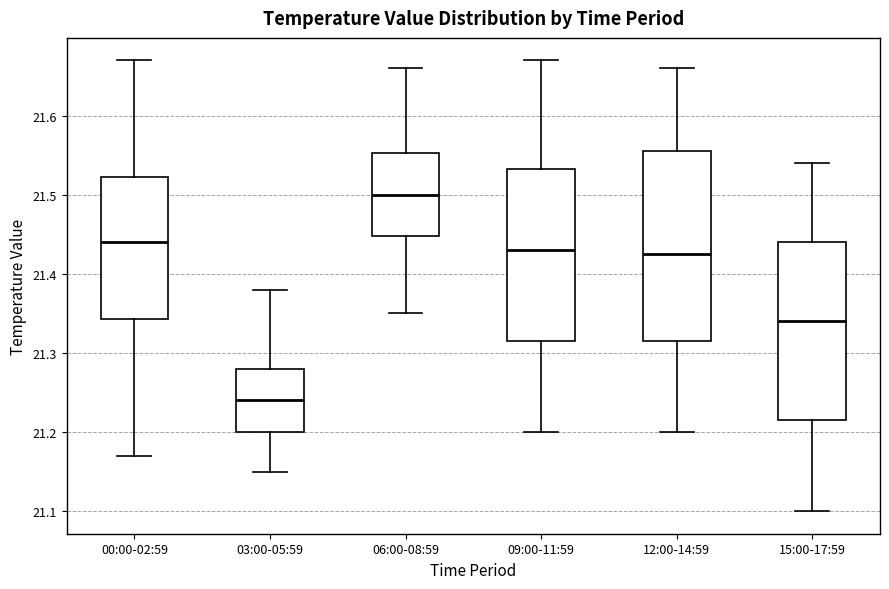

Which box is the tallest, from its lower edge to its upper edge?

12:00-14:59